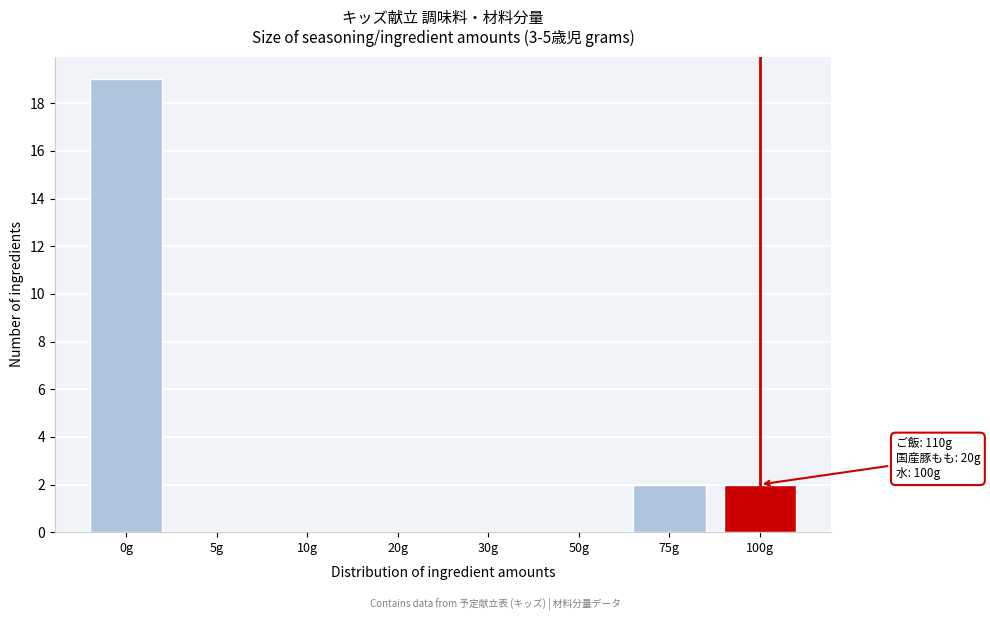

Reading right to left, transcribe all the data shown in this chart.

100g=2	75g=2	50g=0	30g=0	20g=0	10g=0	5g=0	0g=19